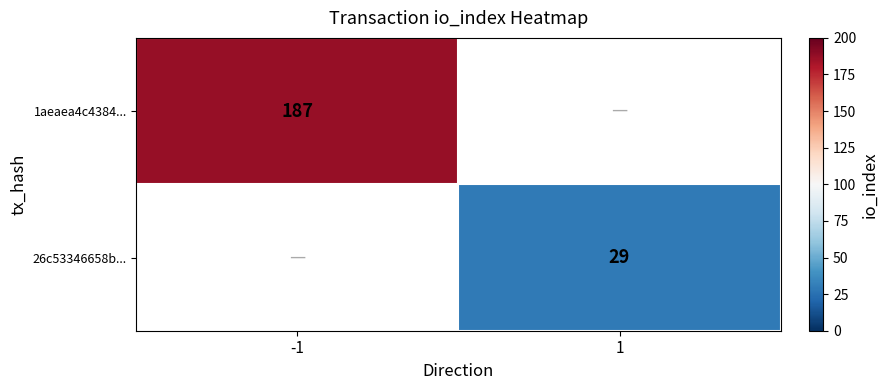

The value of 26c53346658b... at 1 is 51. True or false?

False